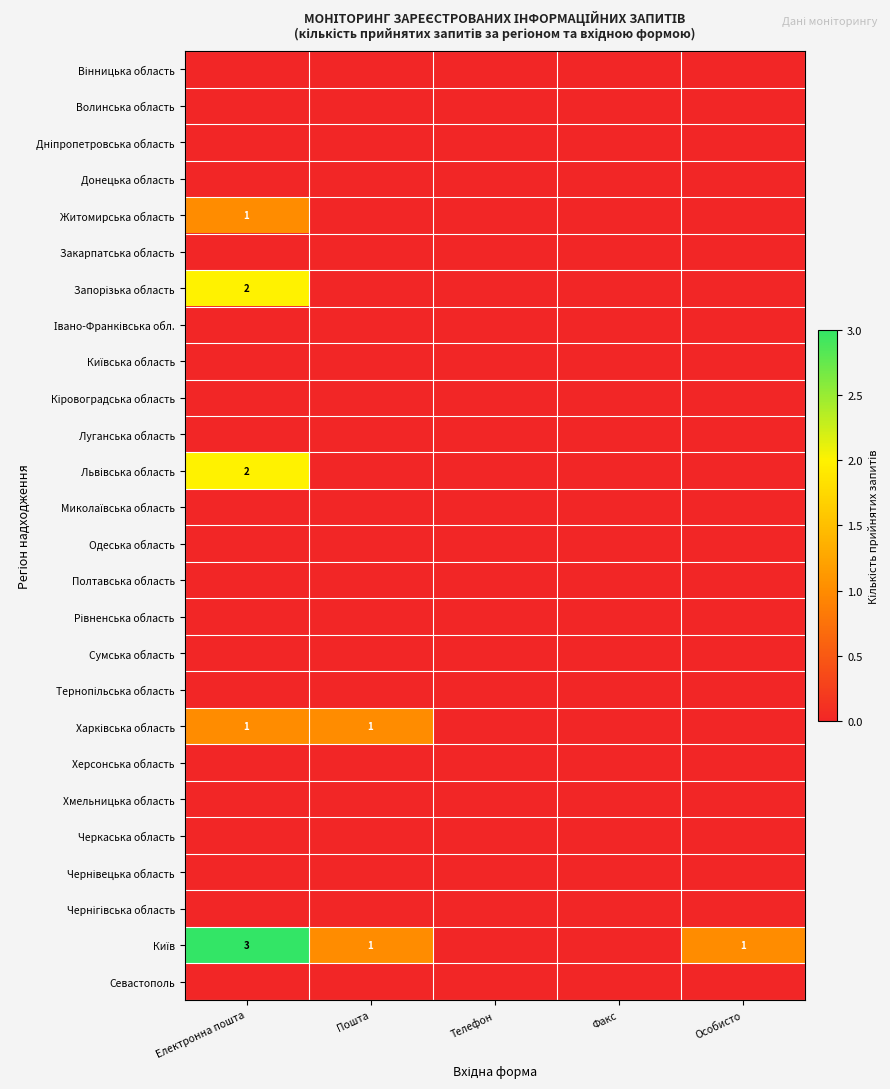

Which category has the highest value across all series?

Електронна пошта